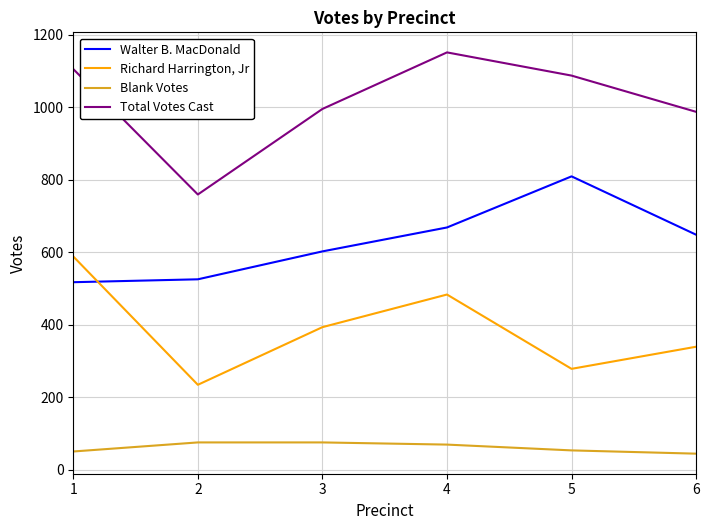

Rank the series by their average value, from lowest to highest.

Blank Votes, Richard Harrington, Jr, Walter B. MacDonald, Total Votes Cast